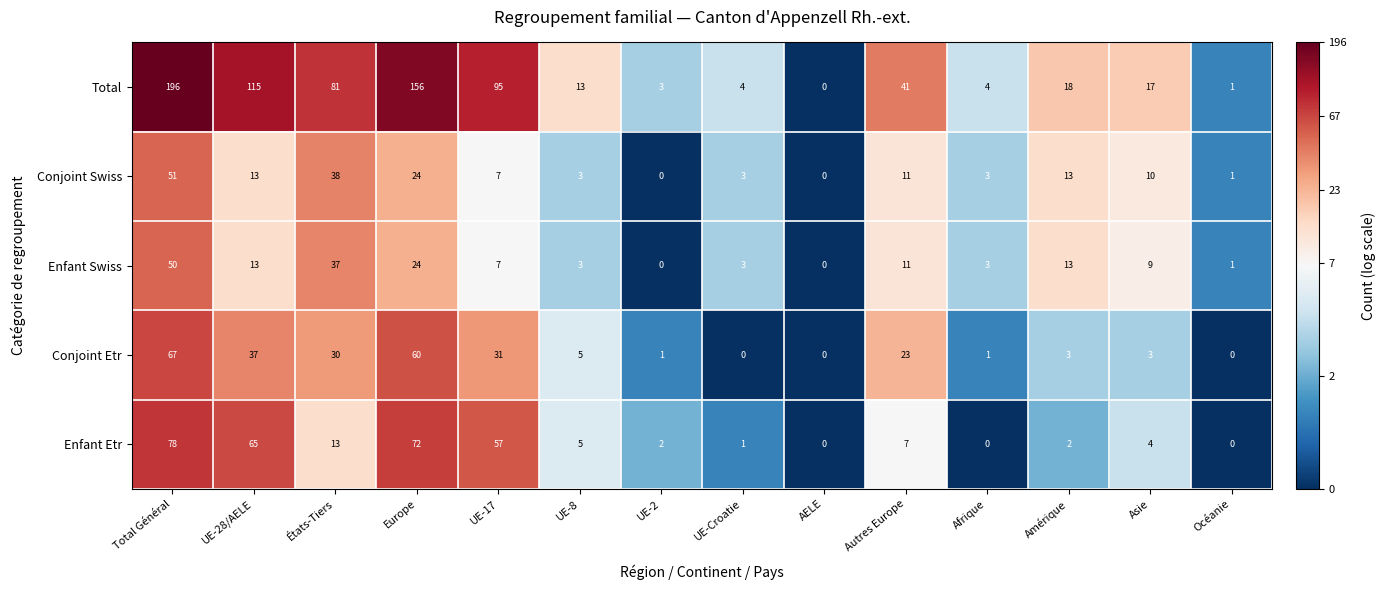

Which series changed the most between UE-28/AELE and Europe?

Total